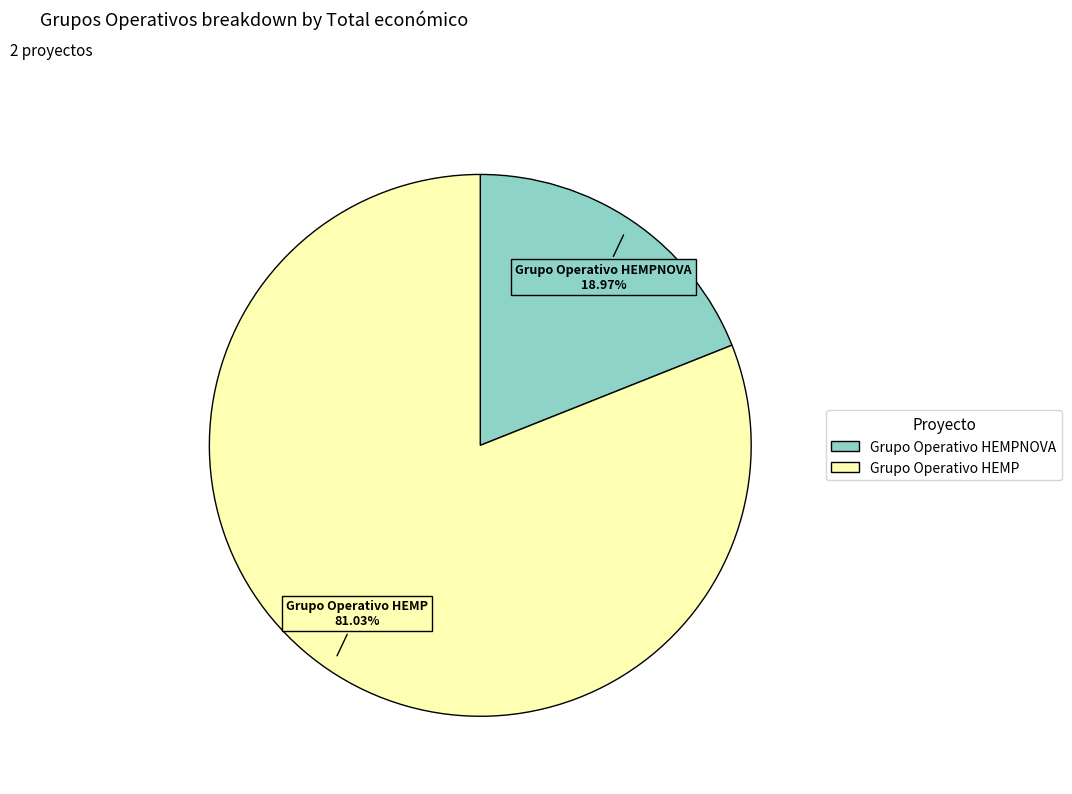

To the nearest percent, what is the difference between the Grupo Operativo HEMPNOVA and Grupo Operativo HEMP slice percentages?

62%